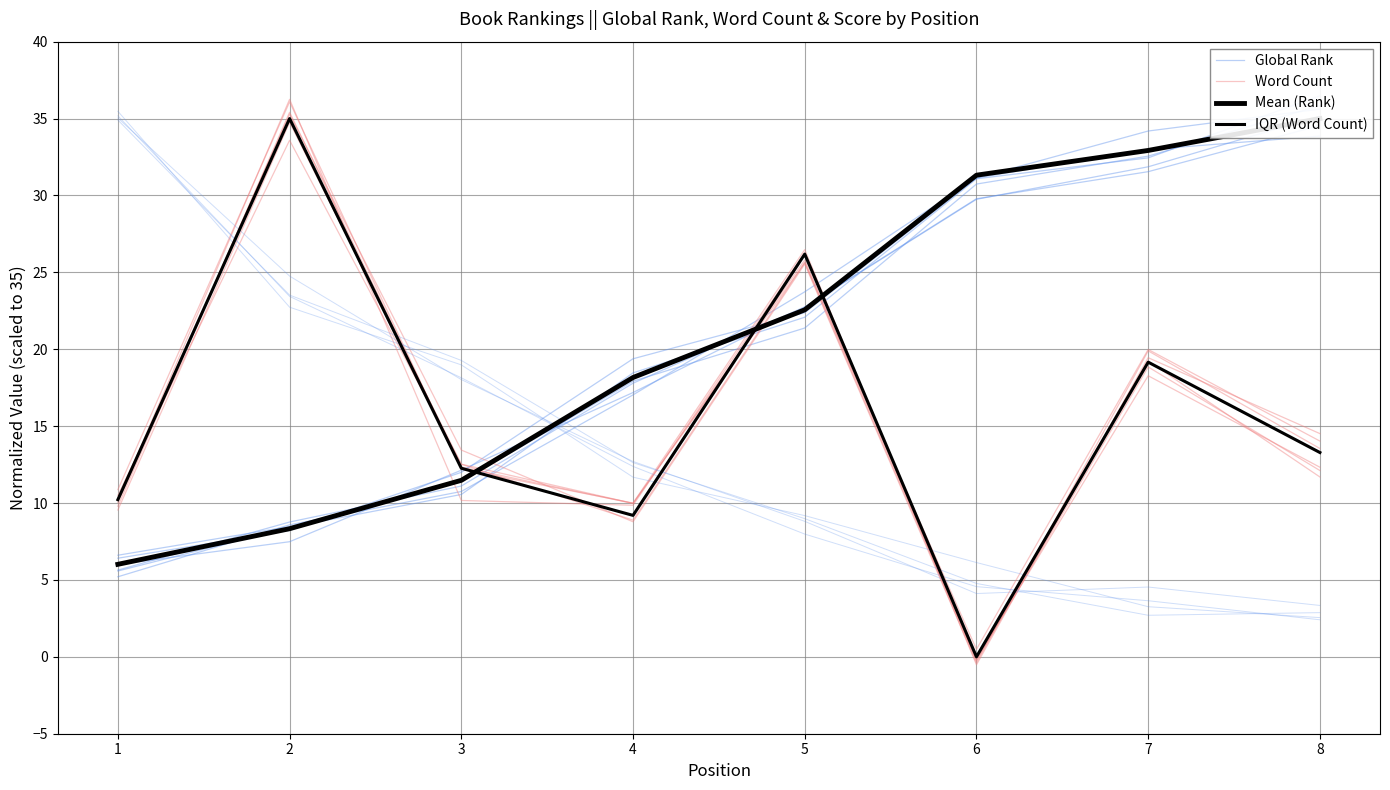

How many intersections are there between IQR (Word Count) and Global Rank?

3